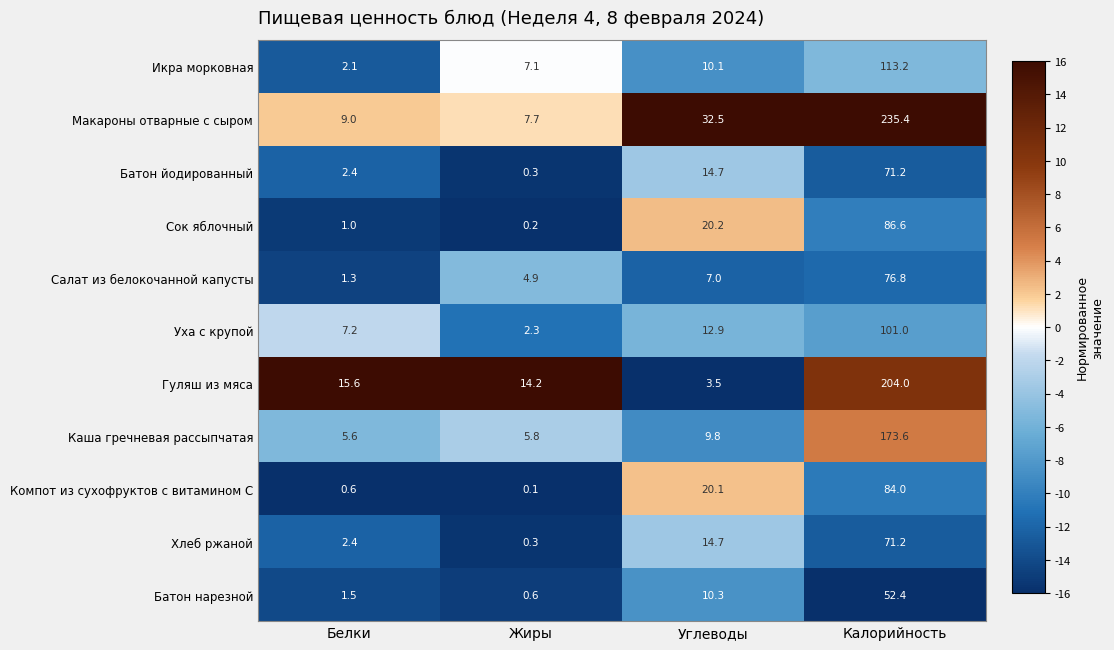

How many series are shown in this chart?

11